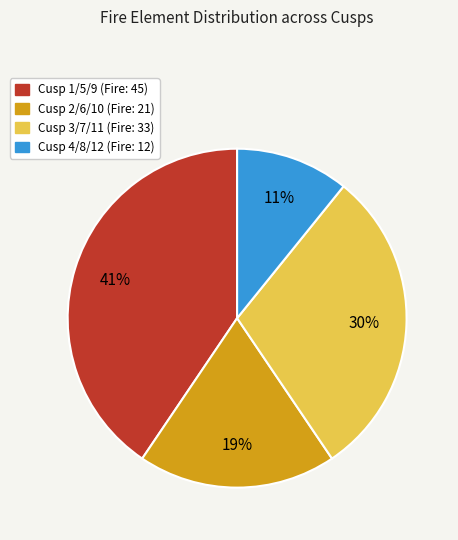

To the nearest percent, what is the difference between the largest and smallest slice percentages?

30%